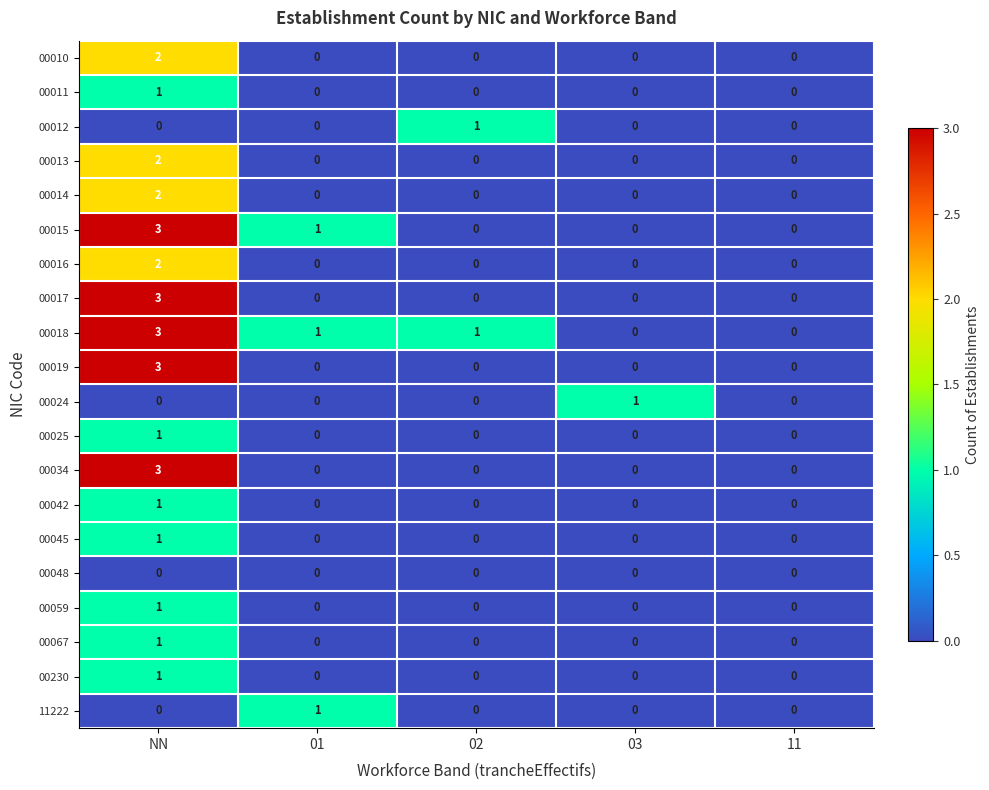

Which series has the largest total across all categories?

00018